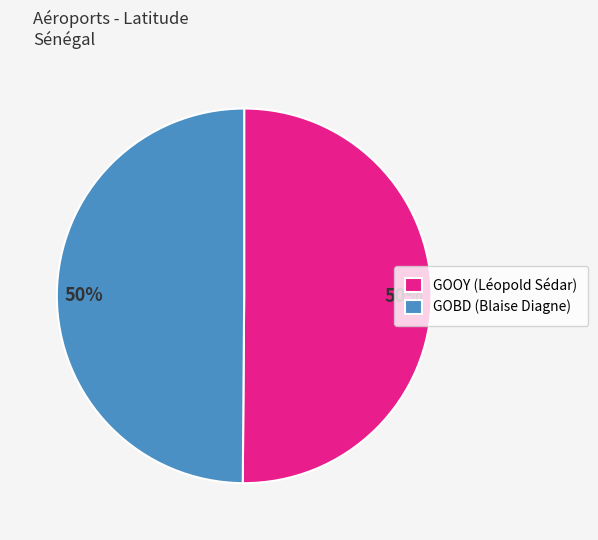

What is the ratio of the value at GOOY (Léopold Sédar) to the value at GOBD (Blaise Diagne)?

1.0